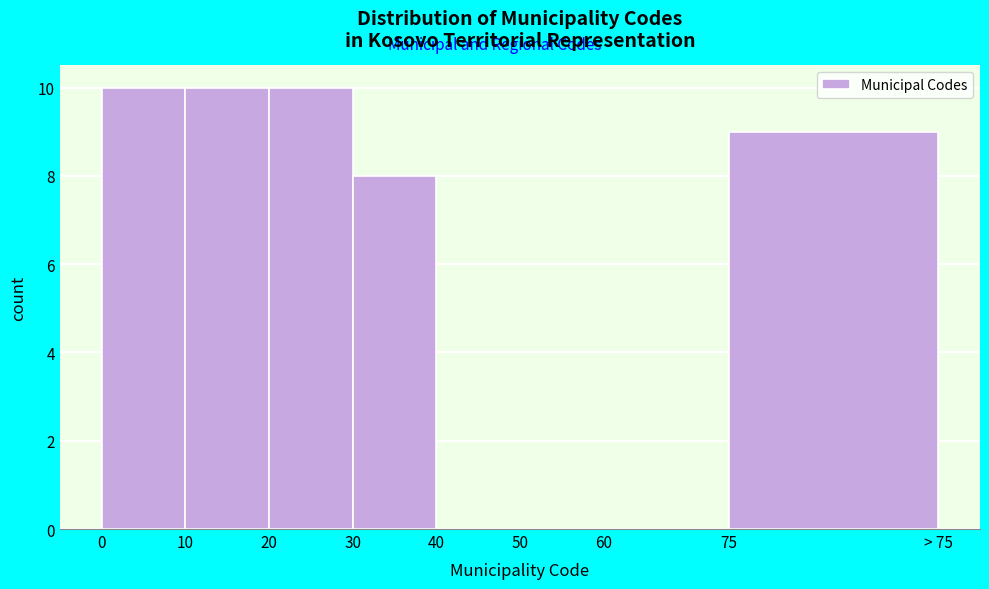

Reading left to right, what are all the values shown in this chart?

0=10	10=10	20=10	30=8	40=0	50=0	60=0	75=9